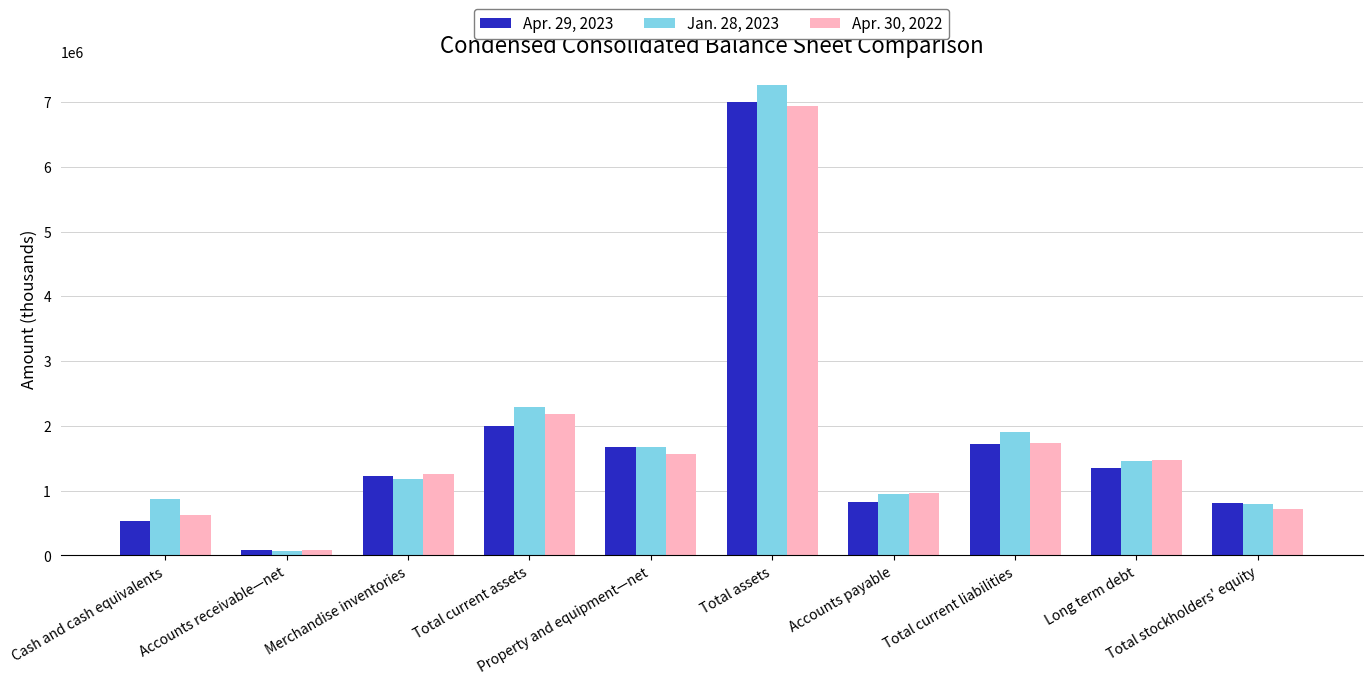

What is the highest value of the Apr. 29, 2023 series?

7003879